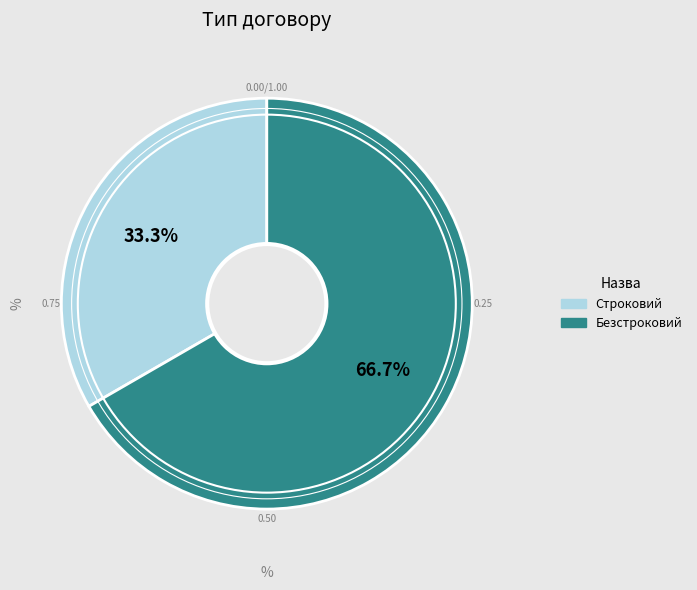

Combined, do Безстроковий and Строковий account for over 50%?

Yes